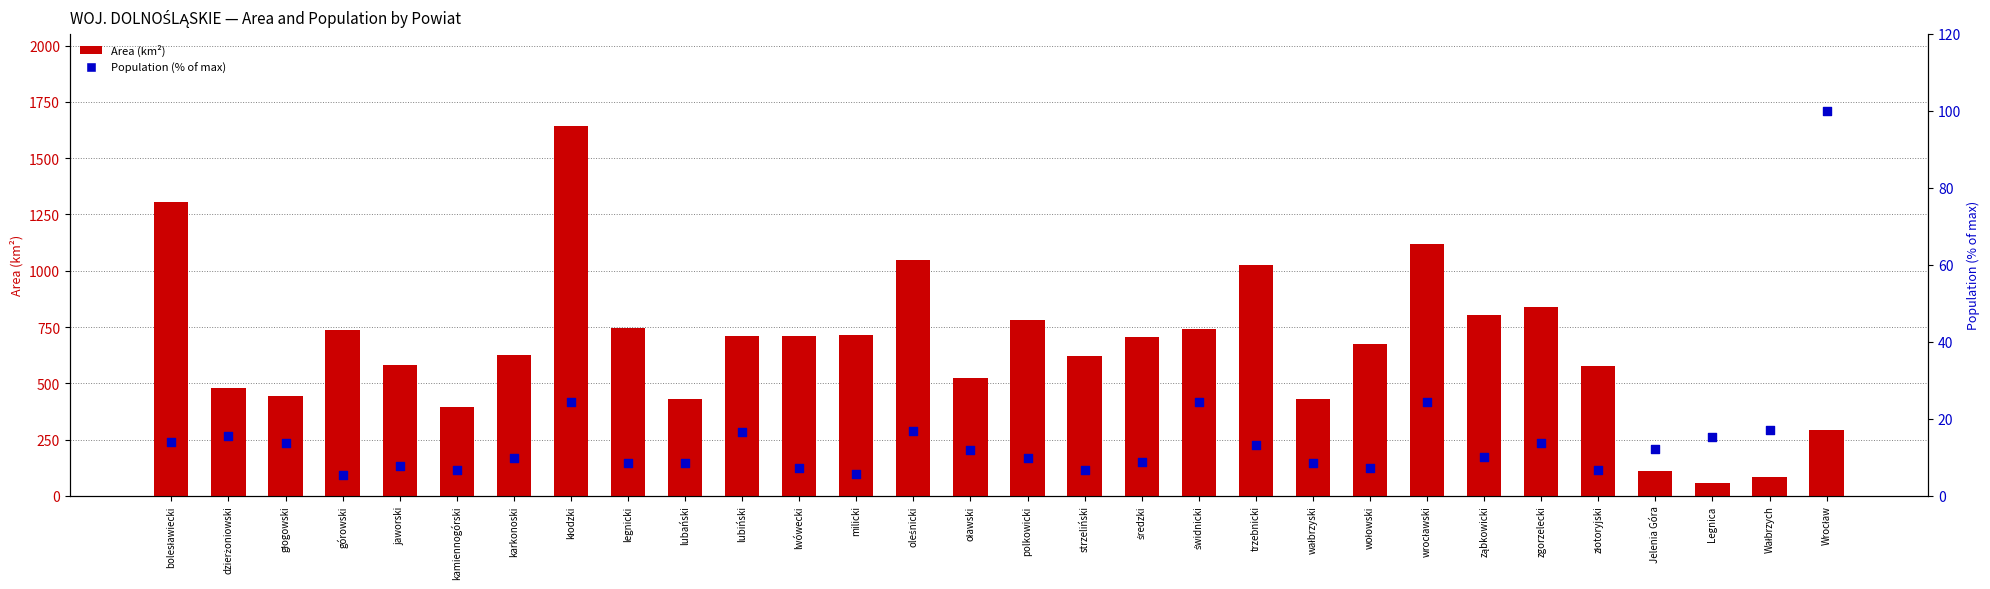

What is the total value across all series at dzierżoniowski?

494.6